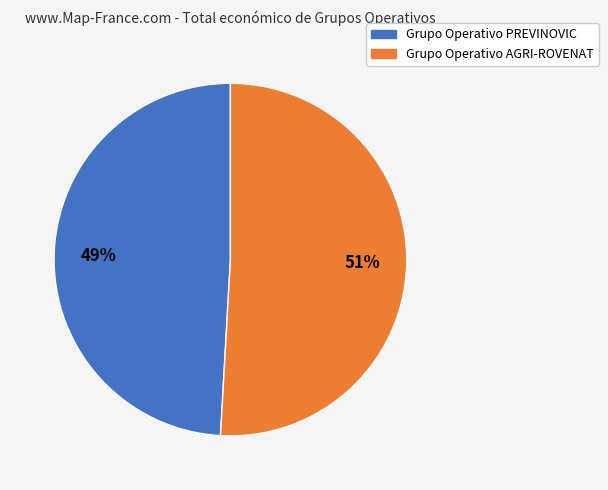

The Grupo Operativo PREVINOVIC slice represents 59% of the pie. True or false?

False